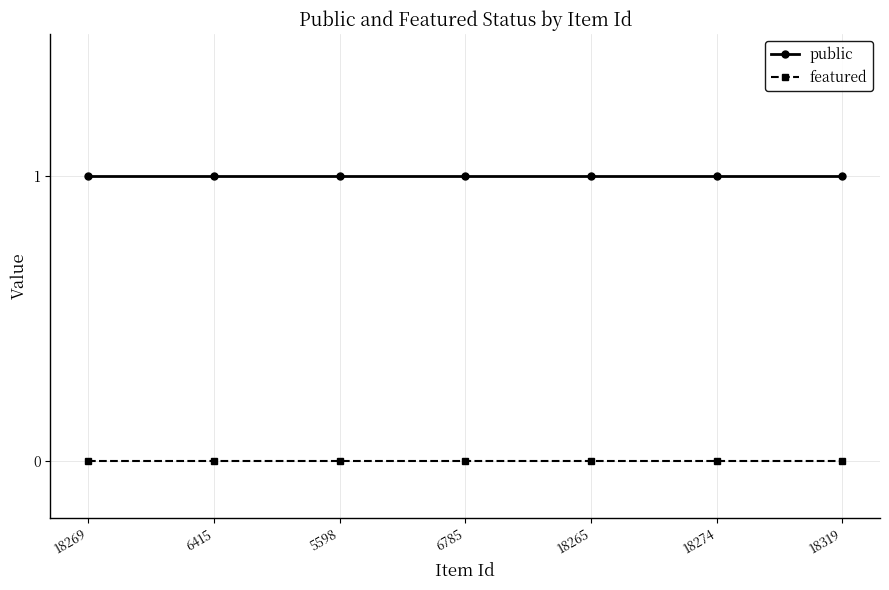

True or false: public and featured intersect in this chart.

False